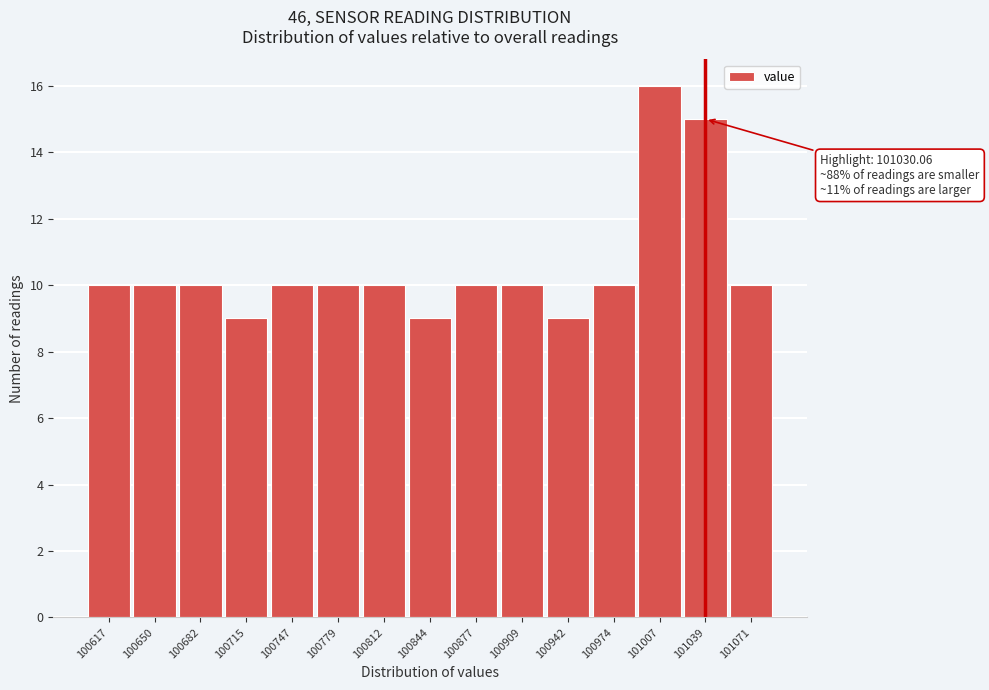

Over which range of the x-axis is the bar tallest?

100990 to 101025